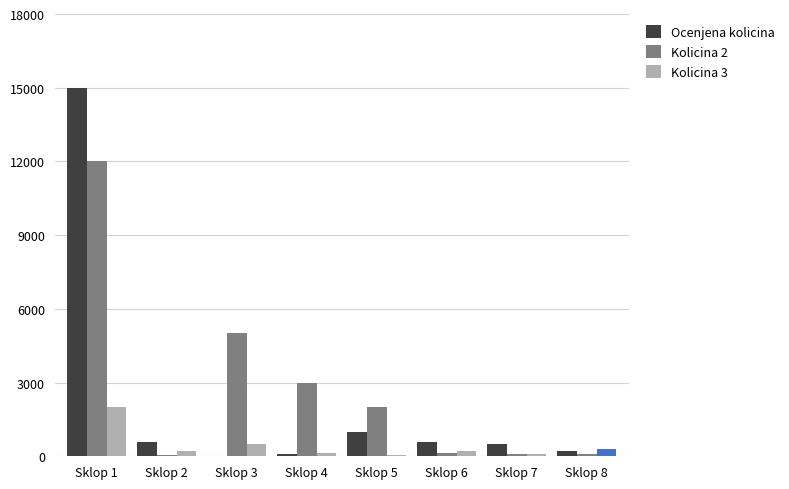

Between Sklop 1 and Sklop 6, which series saw the biggest shift?

Ocenjena kolicina